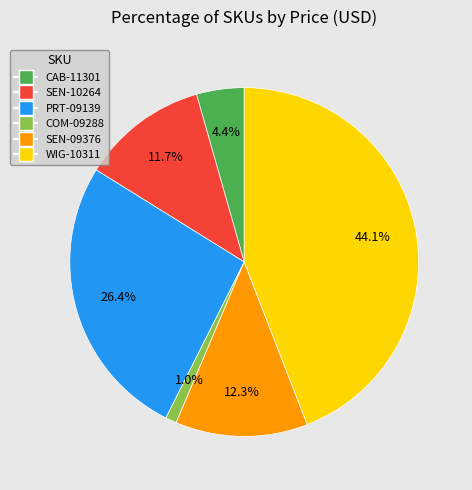

Which category has the smallest portion of the pie?

COM-09288